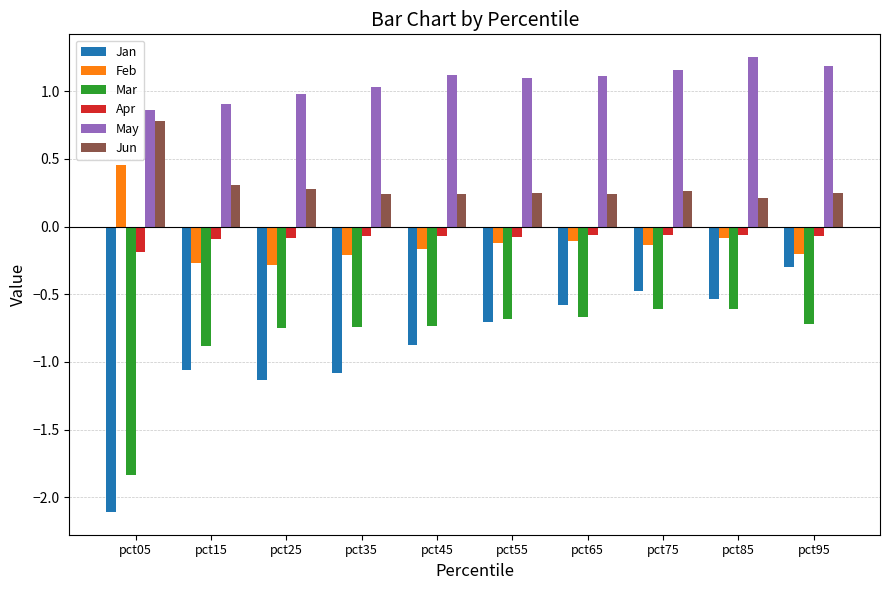

List the series in order of their peak value, lowest first.

Mar, Jan, Apr, Feb, Jun, May